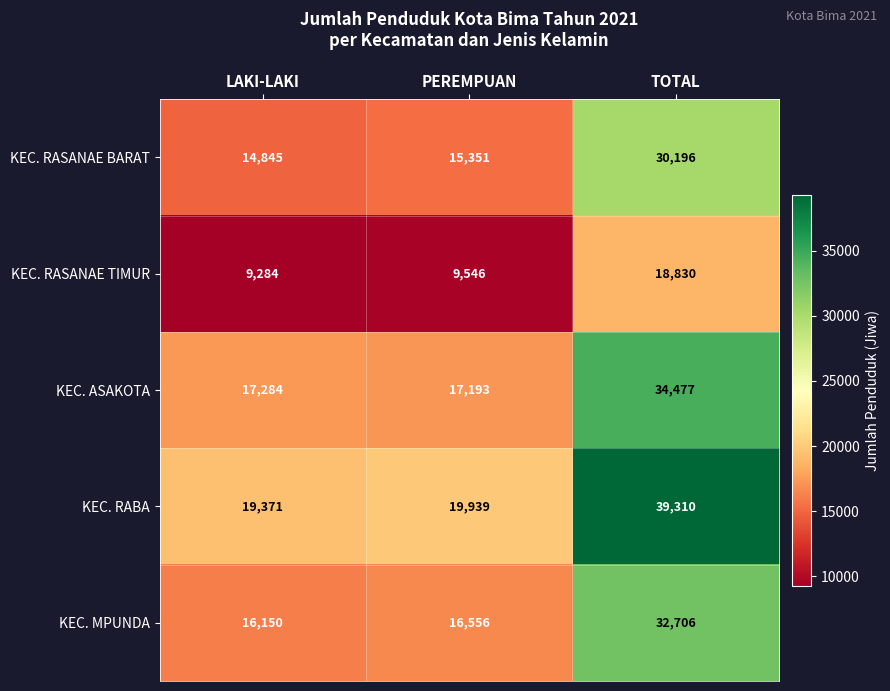

What is the approximate value of KEC. RASANAE BARAT at TOTAL?

30196